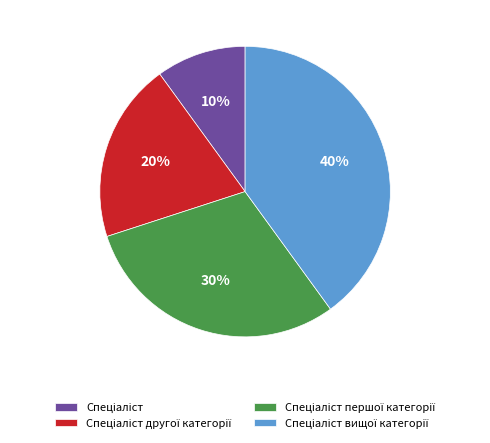

Count the number of slices in the pie.

4